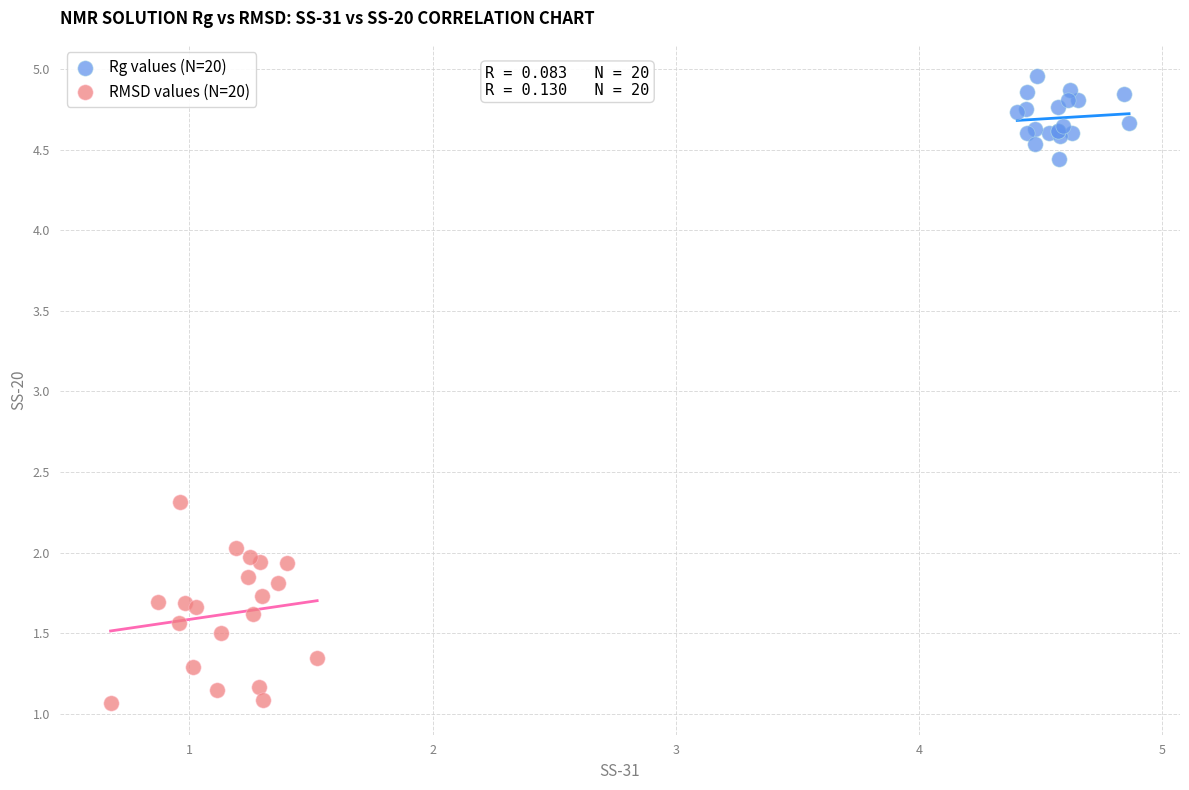

What are all the series names shown in the legend?

Rg values (N=20), RMSD values (N=20)